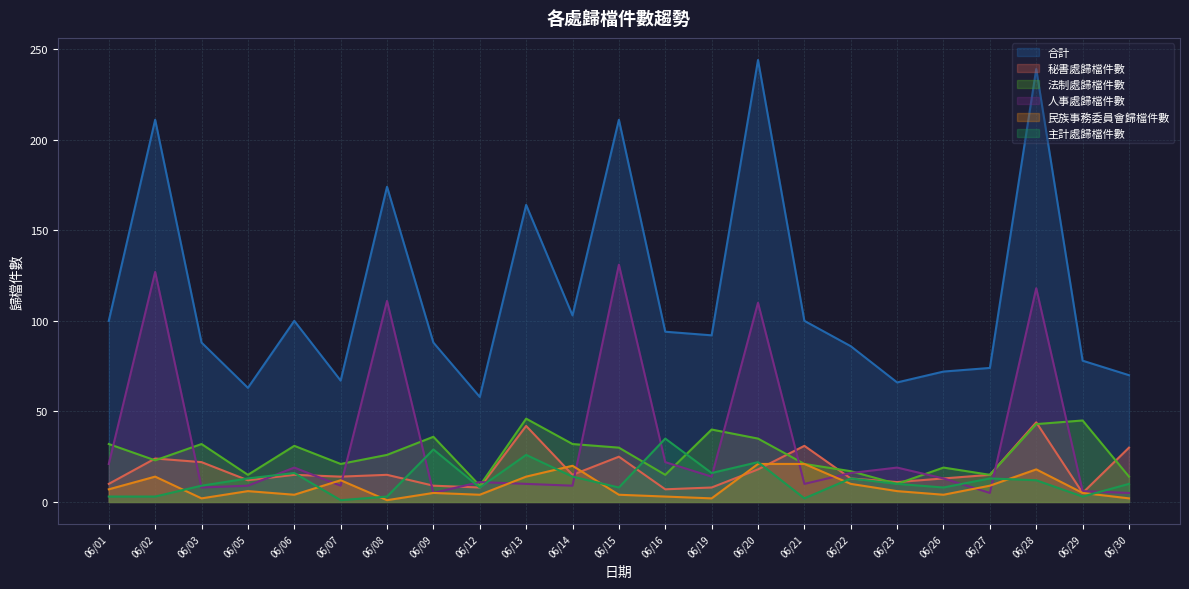

True or false: 民族事務委員會歸檔件數 and 秘書處歸檔件數 cross at least once.

True